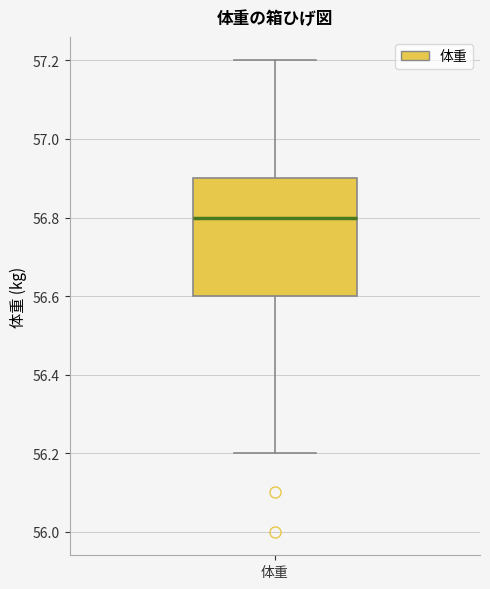

Transcribe this box plot: give where the median line is, the range the box spans, and where the two whiskers end, as read against the y-axis. The values are not printed on the chart, so give them approximately, as read against the axis.

median 56.8, box 56.6 to 56.9, whiskers 56.2 to 57.2